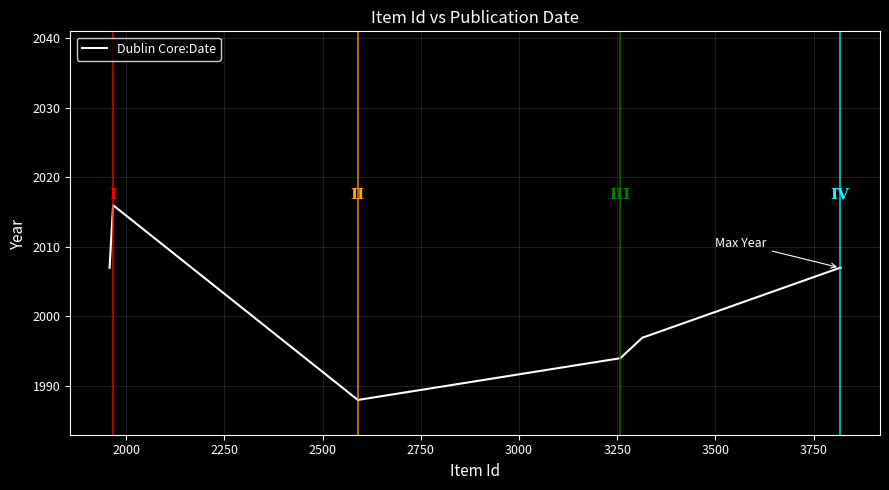

Count the number of data series in this chart.

1